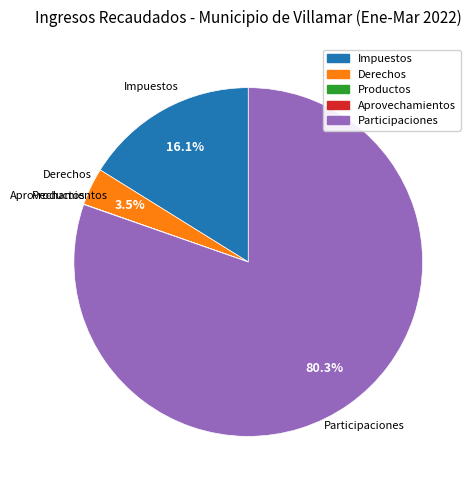

What is the ratio of the value at Impuestos to the value at Participaciones?

0.2